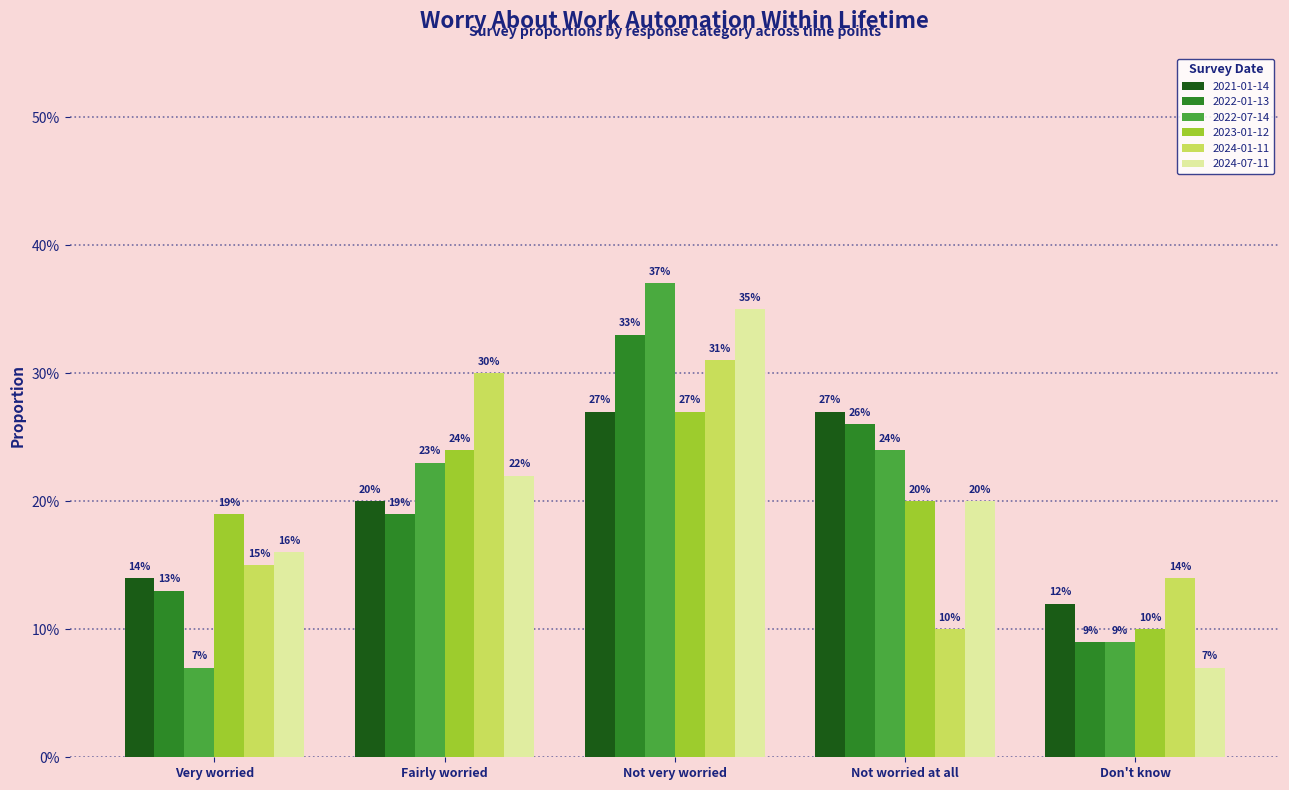

What is the maximum value shown in the chart?

0.4